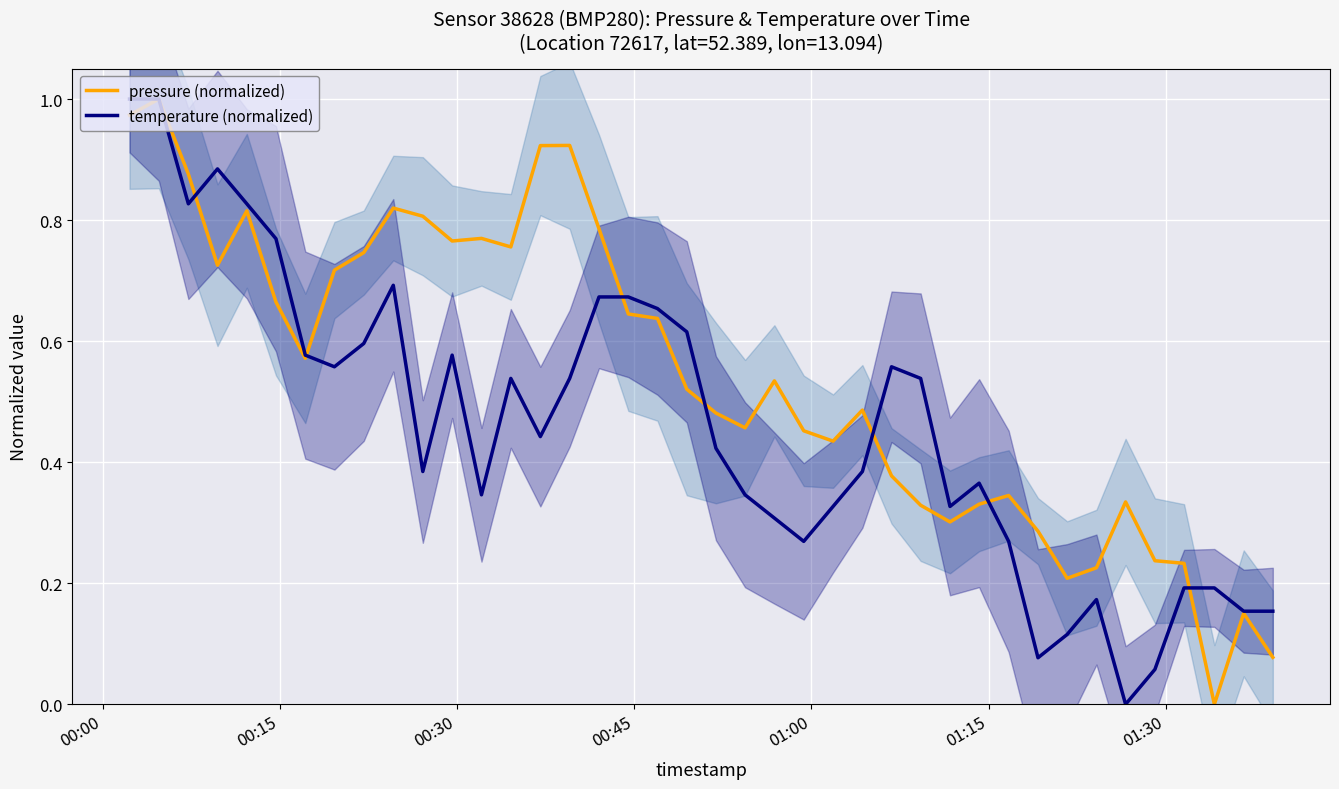

What is the average value of the temperature (normalized) series?

0.5